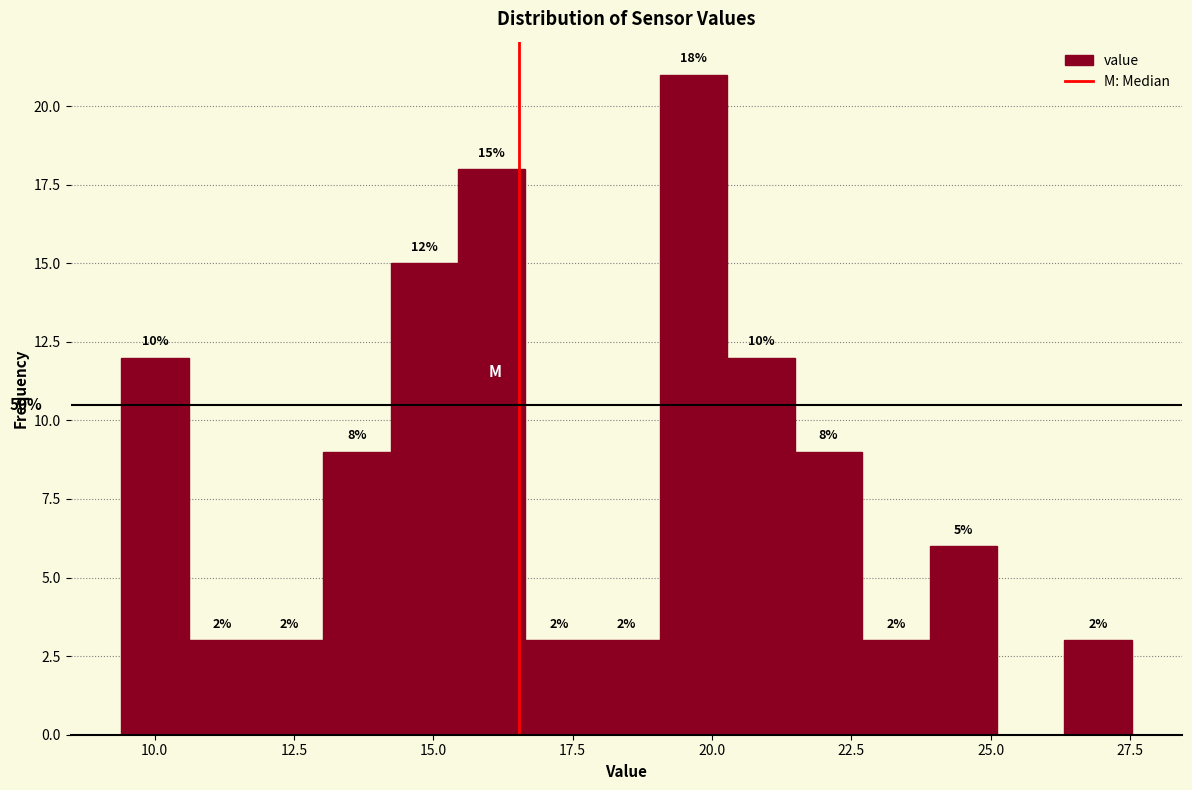

Read against the x-axis, roughly where is the centre of the tallest bar?

19.5